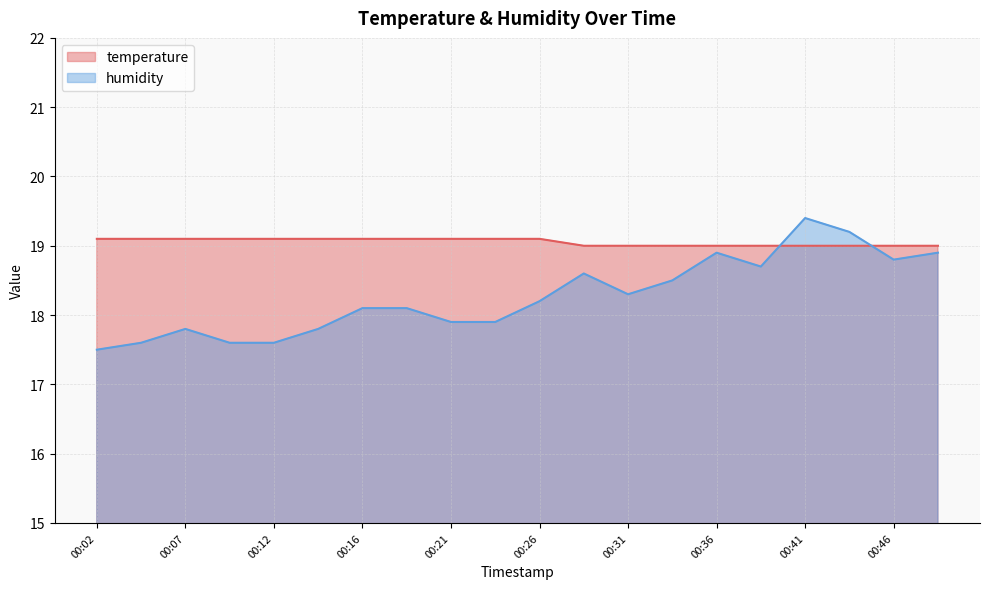

What value does the humidity series have at 00:46?

18.8